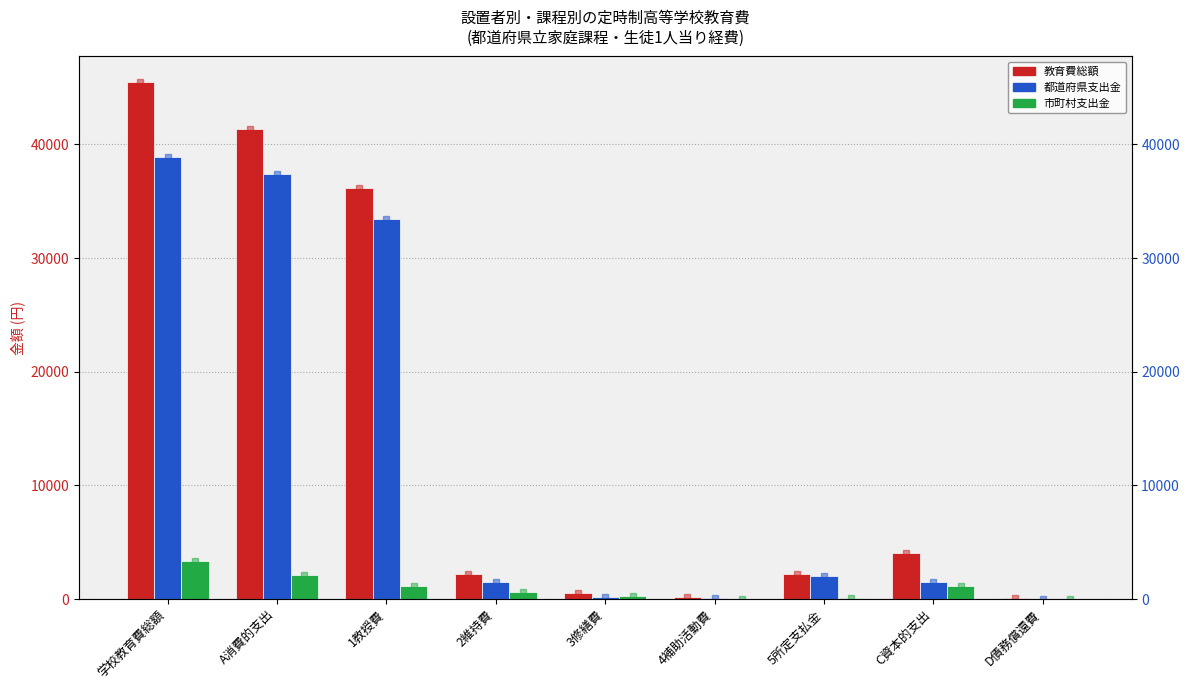

What is the maximum value for 教育費総額?

45453